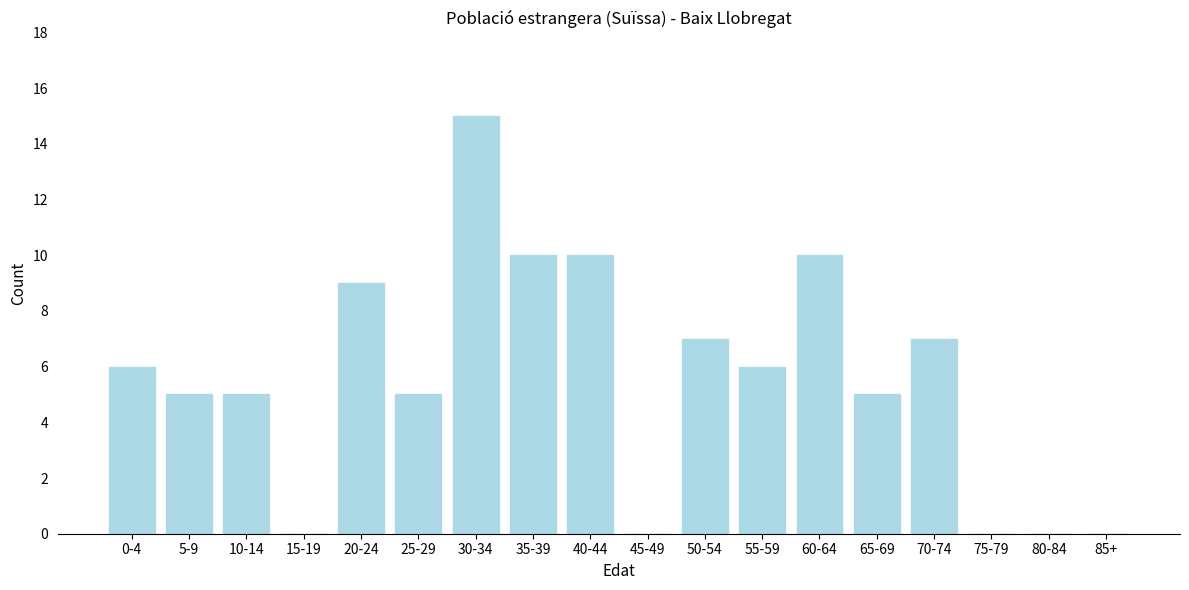

Reading right to left, what are all the values shown in this chart?

85+=0	80-84=0	75-79=0	70-74=7	65-69=5	60-64=10	55-59=6	50-54=7	45-49=0	40-44=10	35-39=10	30-34=15	25-29=5	20-24=9	15-19=0	10-14=5	5-9=5	0-4=6